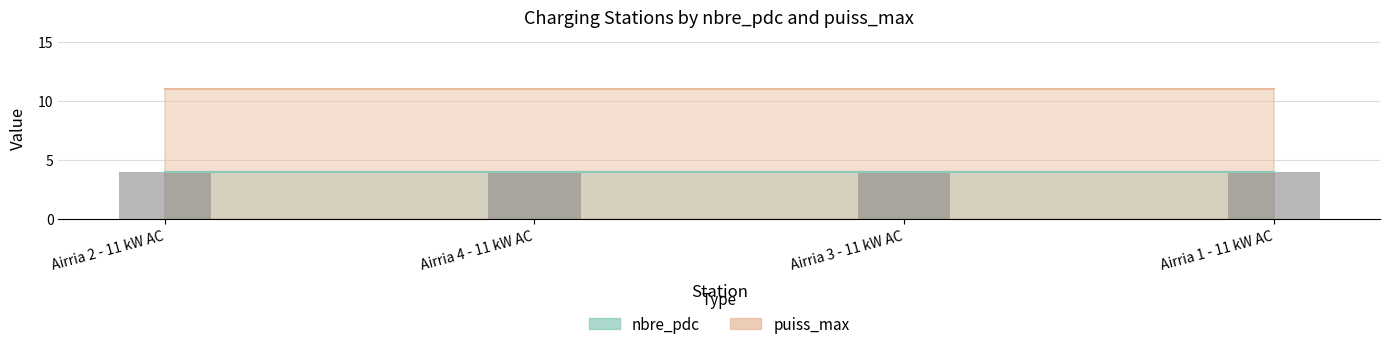

At which label is nbre_pdc closest to 4?

Airria 2 - 11 kW AC